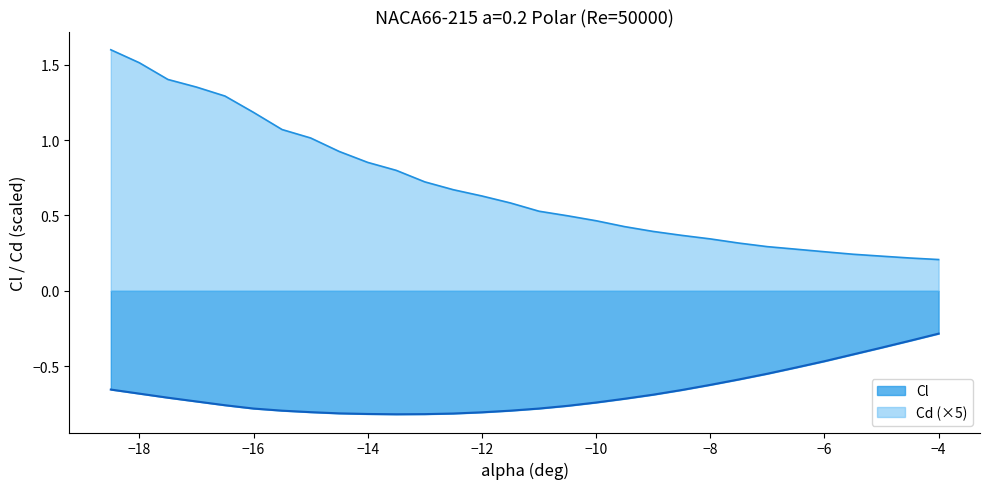

What is the highest value of the Cl series?

-0.3